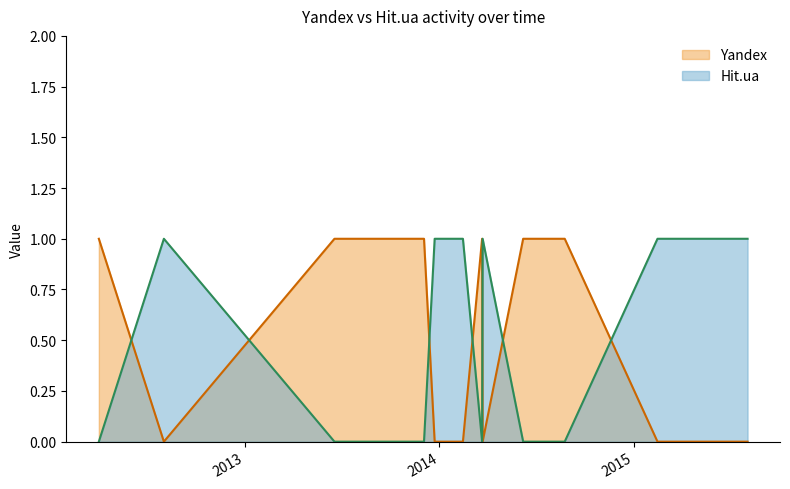

Does the chart have visible grid lines?

No